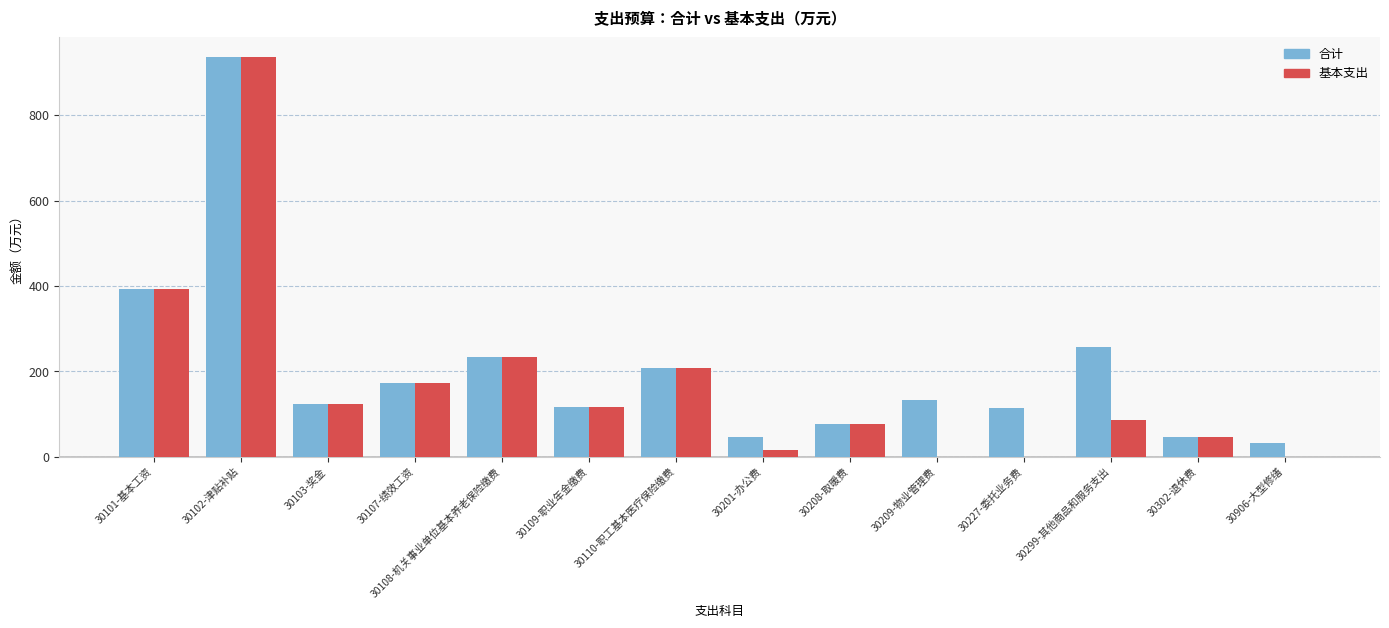

Is the value of 基本支出 at 30110-职工基本医疗保险缴费 greater than the value of 合计 at 30107-绩效工资?

Yes